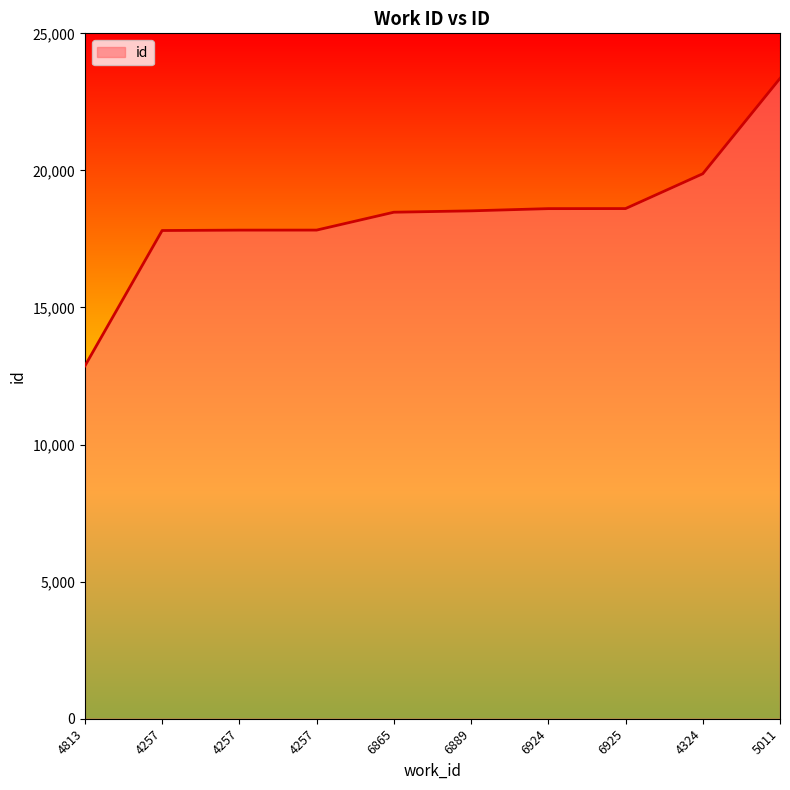

What is the change in value from 4813 to 6924?

+5738